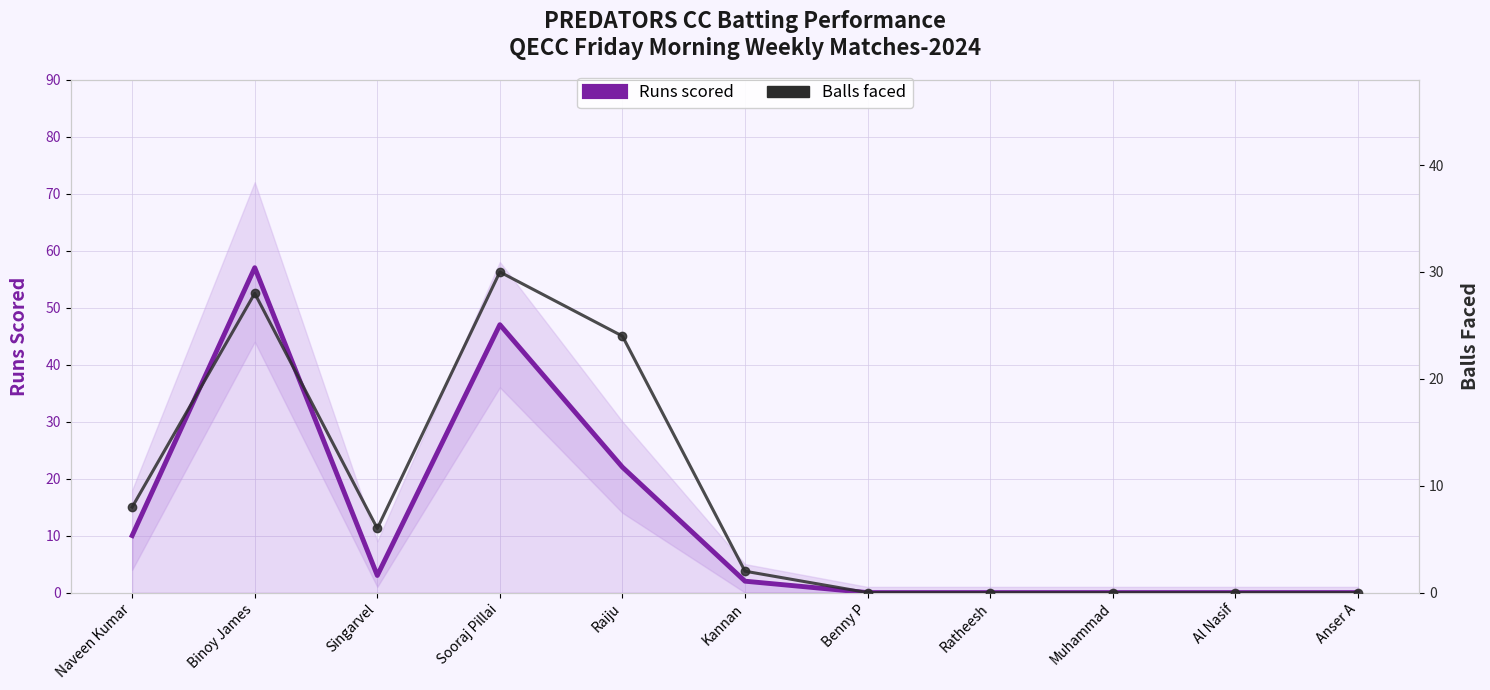

Which label corresponds to the largest value in the chart?

Binoy James